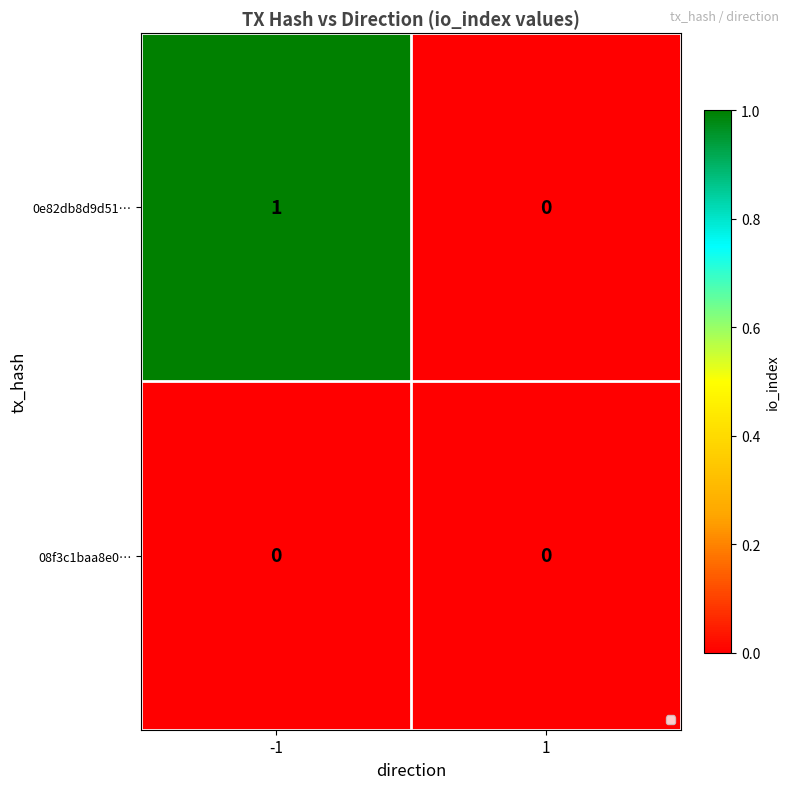

List the series in order of their peak value, lowest first.

08f3c1baa8e0…, 0e82db8d9d51…